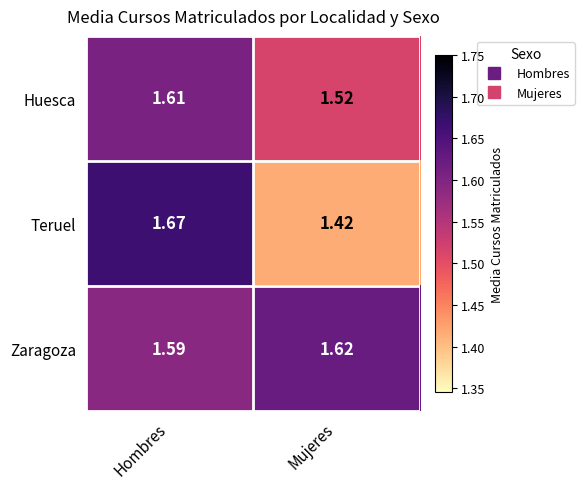

Rank the series by their average value, from lowest to highest.

Teruel, Huesca, Zaragoza